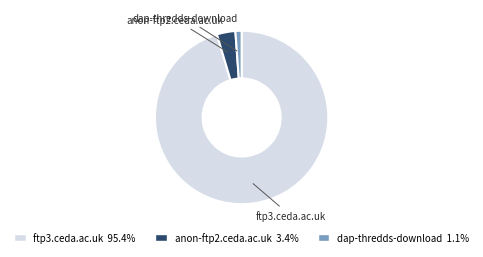

How many segments does this pie chart have?

3